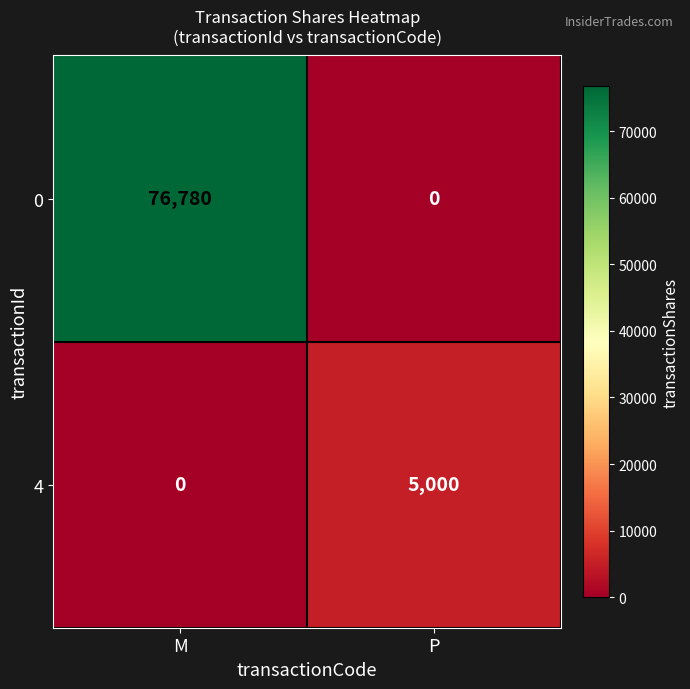

At which label is 4 closest to 2500?

M